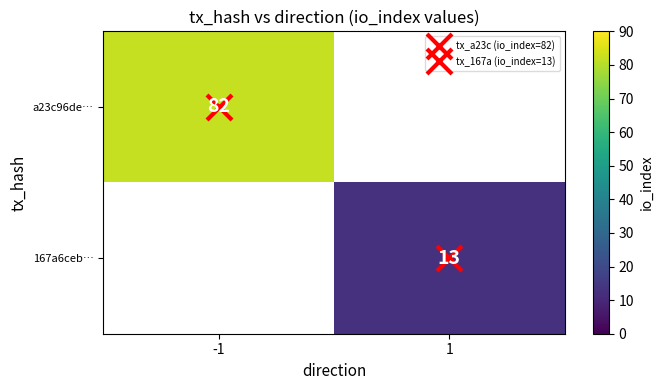

What is the smallest value displayed?

13.0